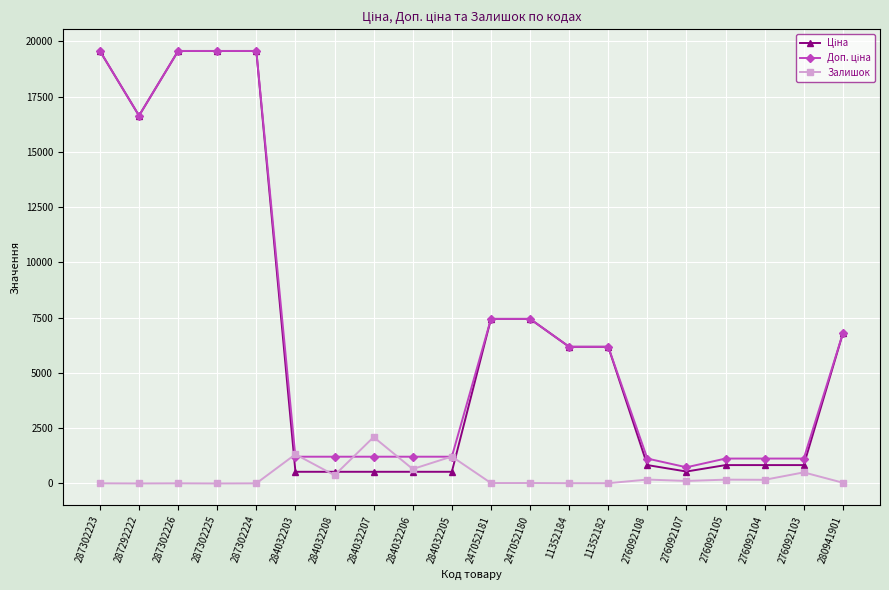

At how many categories does at least one series exceed 14817?

5